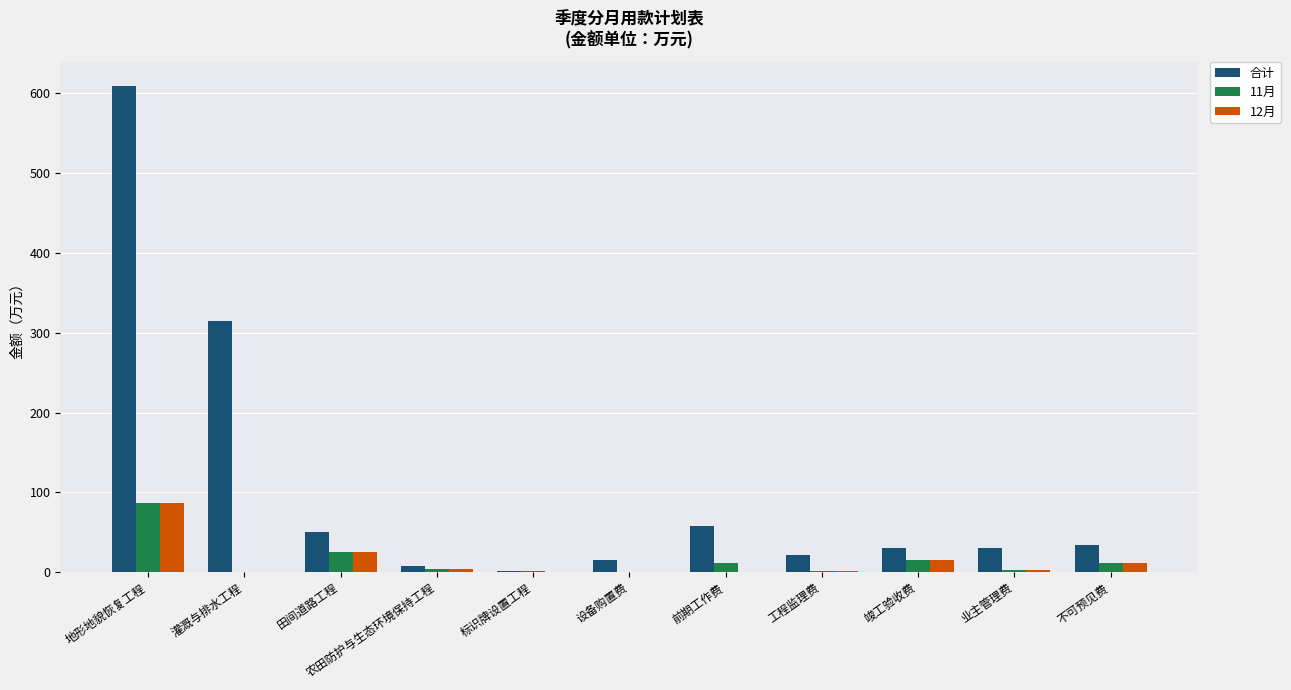

Where is 12月 nearest to the value 43?

田间道路工程